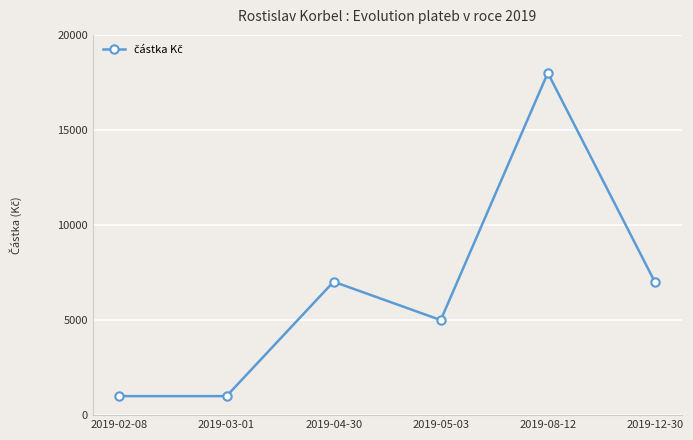

Count the number of data series in this chart.

1